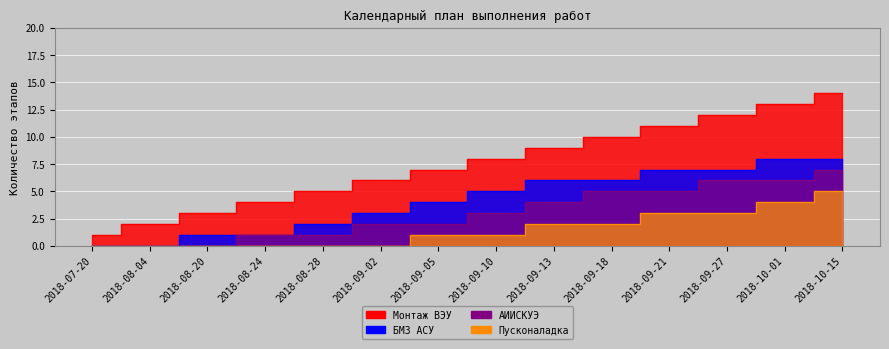

Reading left to right, extract all data points from this chart.

Монтаж ВЭУ: 1	2	3	4	5	6	7	8	9	10	11	12	13	14
БМЗ АСУ: 0	0	1	1	2	3	4	5	6	6	7	7	8	8
АИИСКУЭ: 0	0	0	1	1	2	2	3	4	5	5	6	6	7
Пусконаладка: 0	0	0	0	0	0	1	1	2	2	3	3	4	5